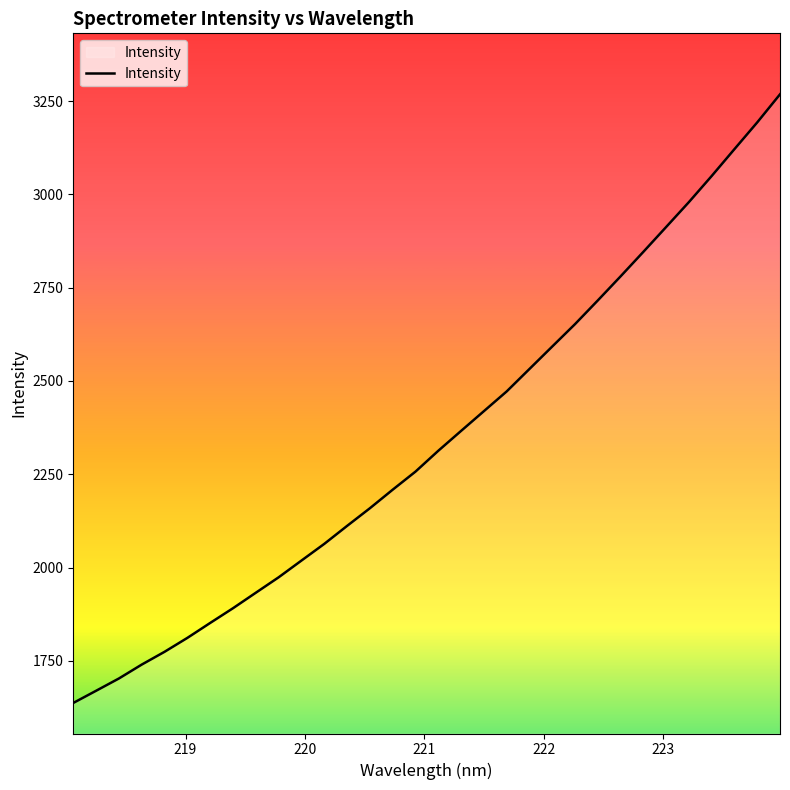

What is the difference between the maximum and minimum values?

1631.1